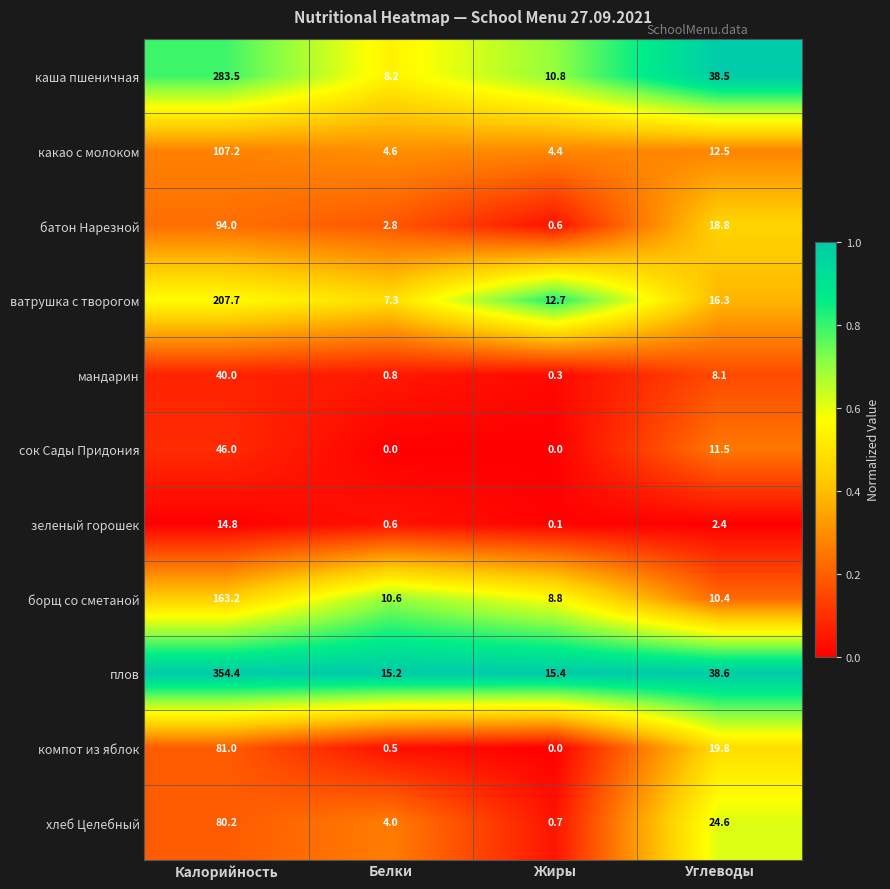

What is the difference between the хлеб Целебный values at Углеводы and Белки?

20.6